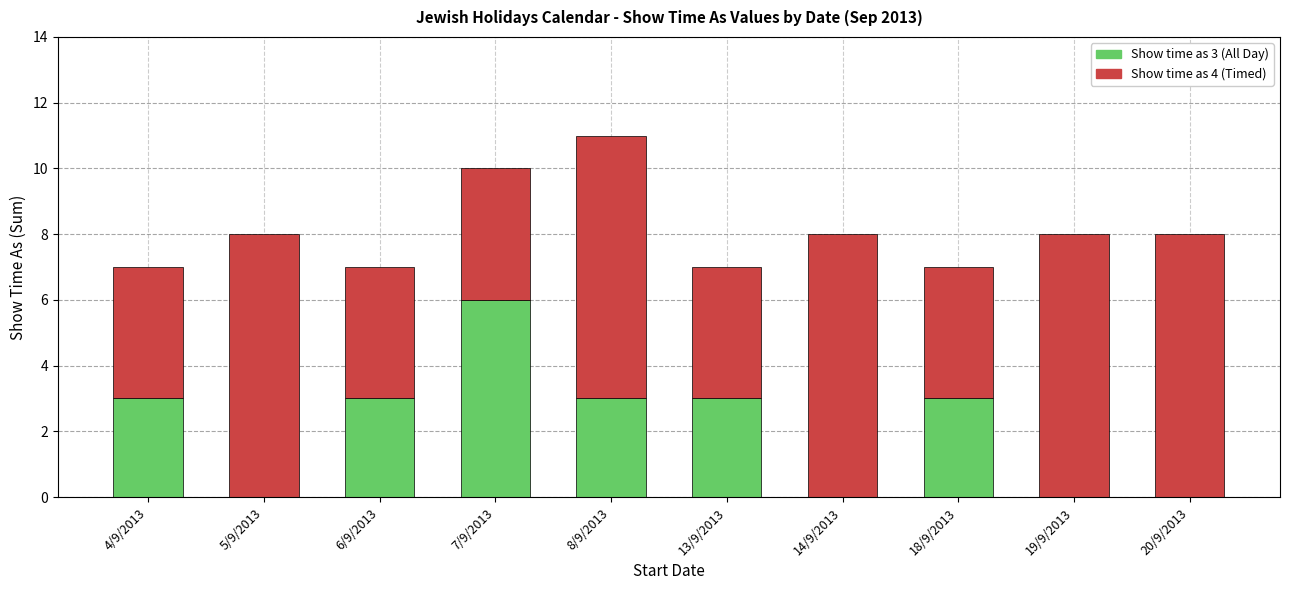

True or false: Show time as 3 (All Day) has a value of 2 at 6/9/2013.

False